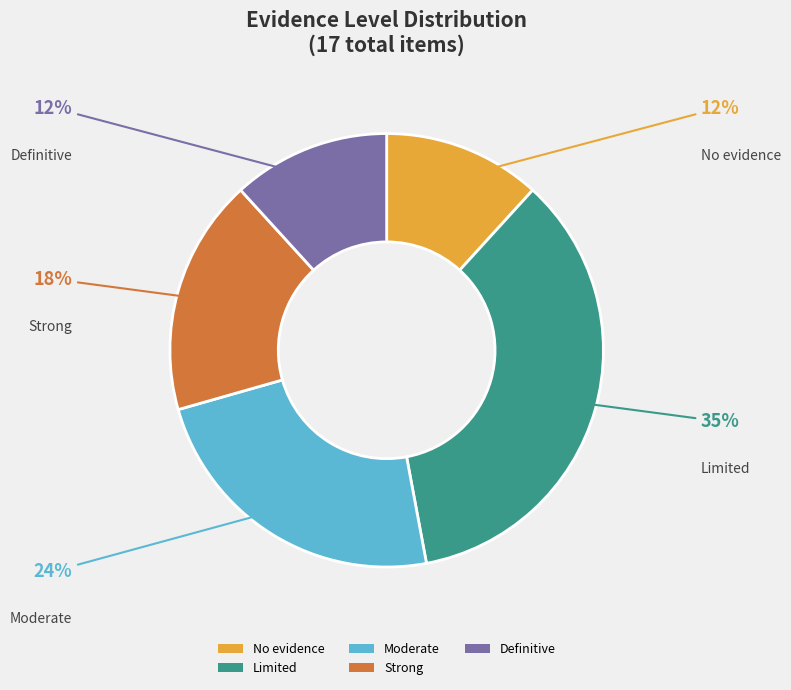

Count the number of slices in the pie.

5